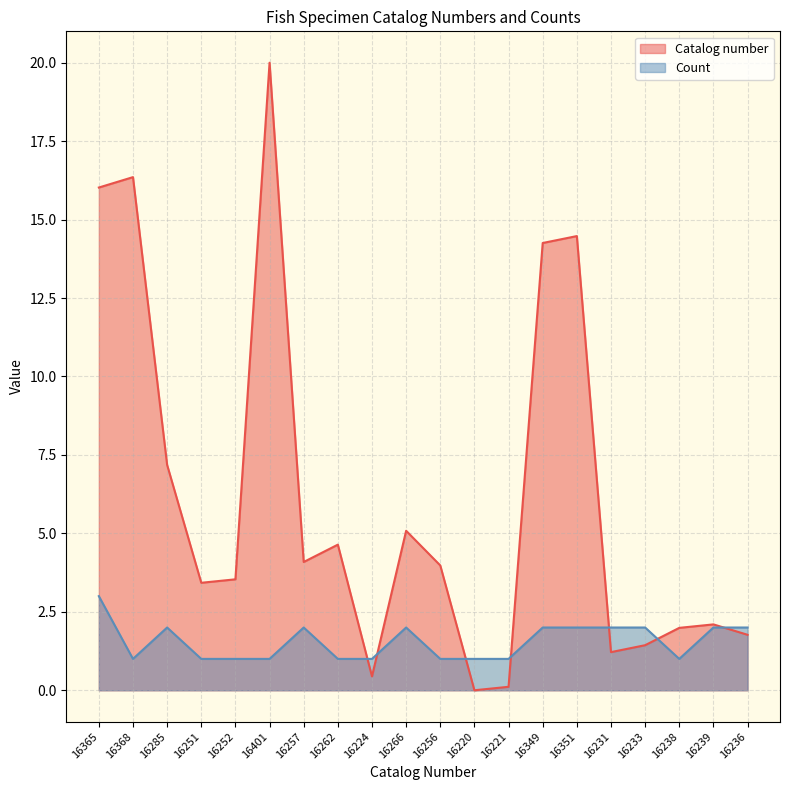

True or false: Count has more than 1 interior local peaks.

True